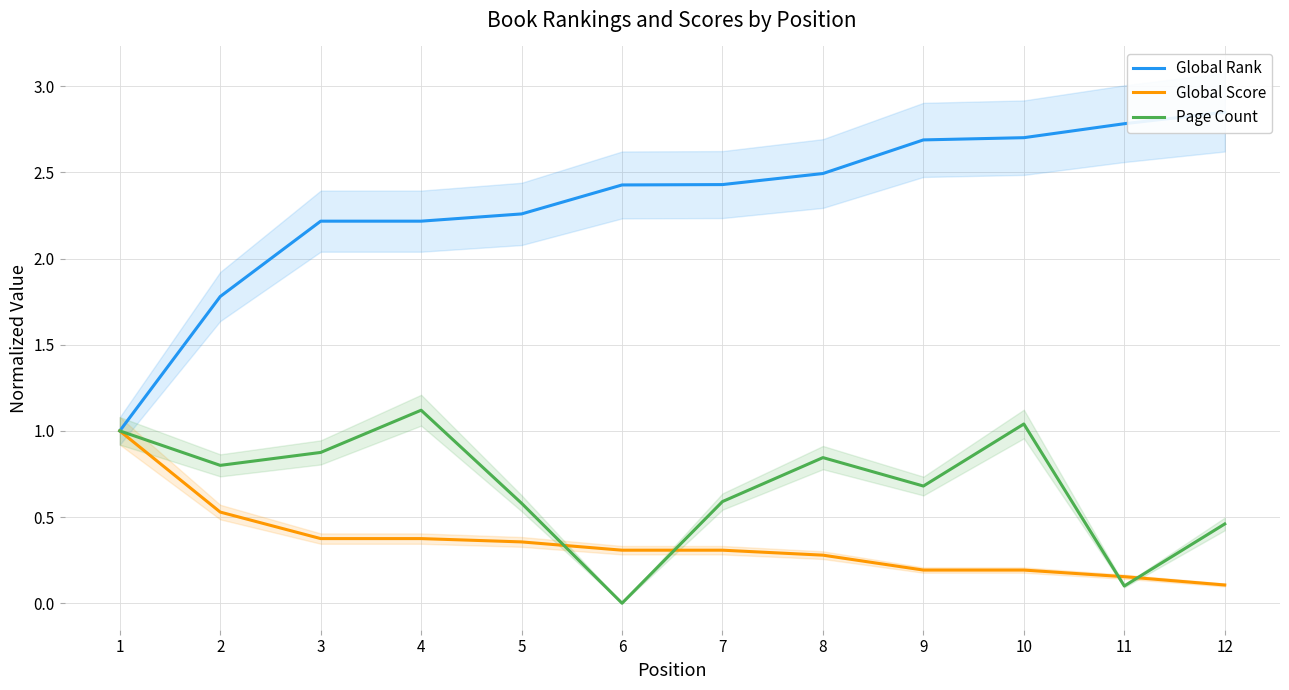

Which series has the largest total across all categories?

Global Rank